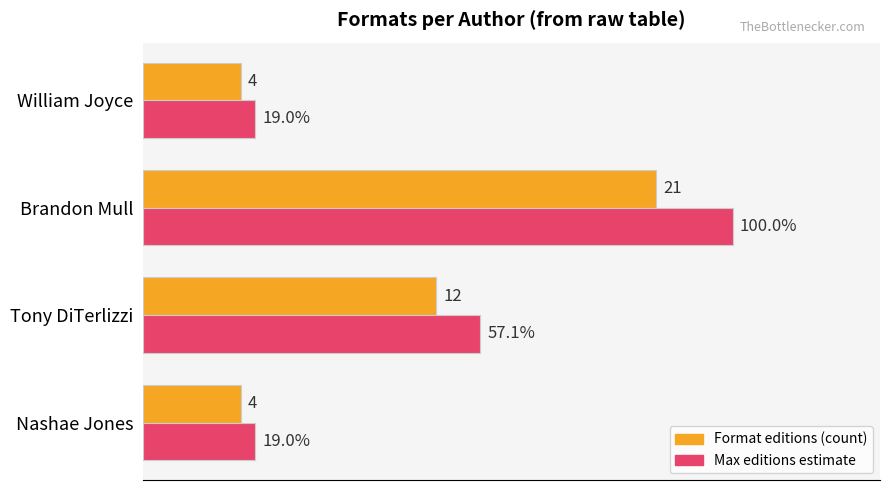

At which category is the sum across all series the highest?

Brandon Mull